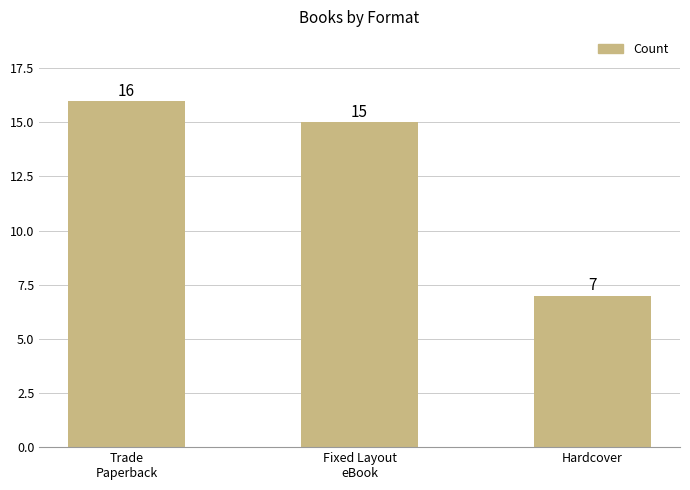

How many values are between 7 and 16?

3